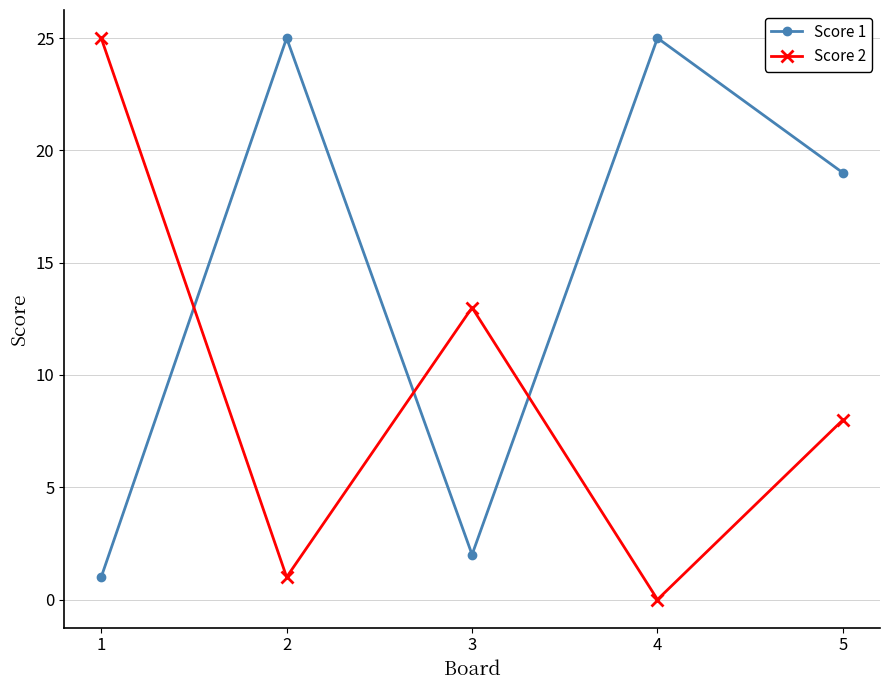

What is the spread (max minus min) of values at 1?

24